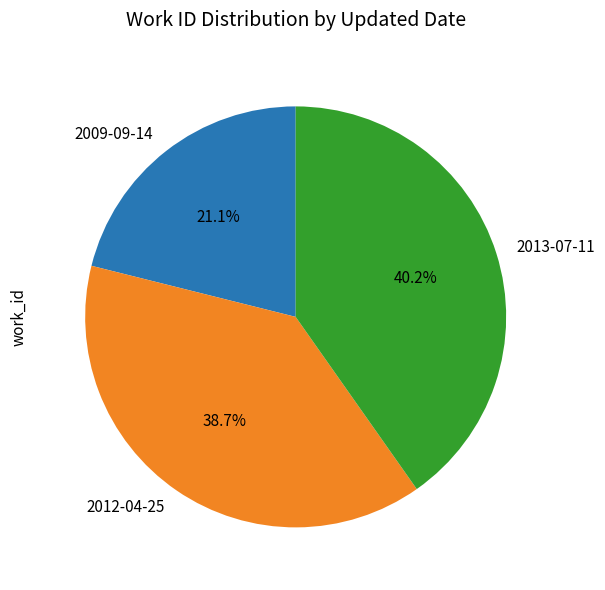

To the nearest percent, what is the difference between the largest and smallest slice percentages?

19%